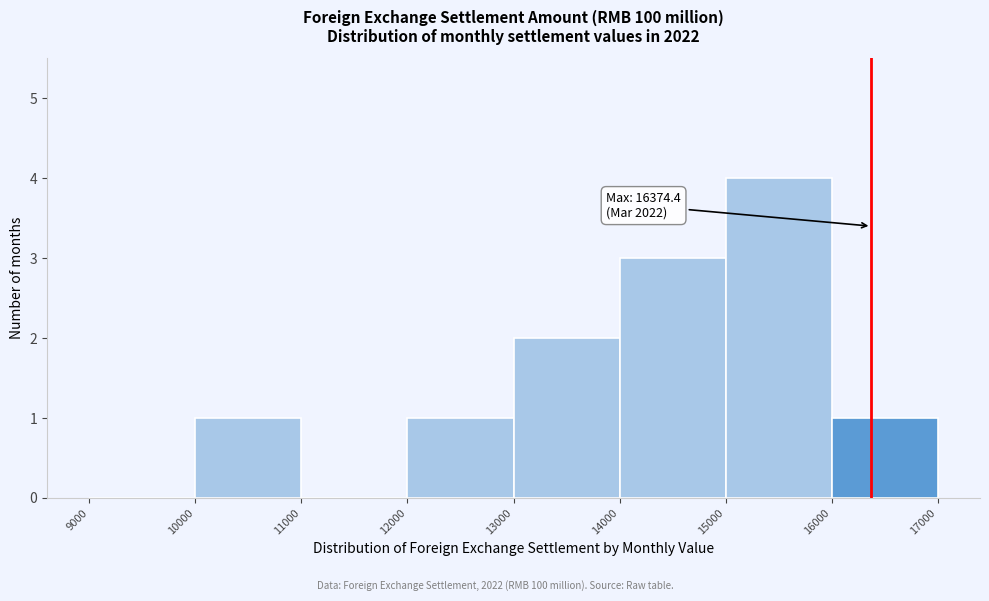

Over which range of the x-axis is the bar tallest?

15000 to 16000